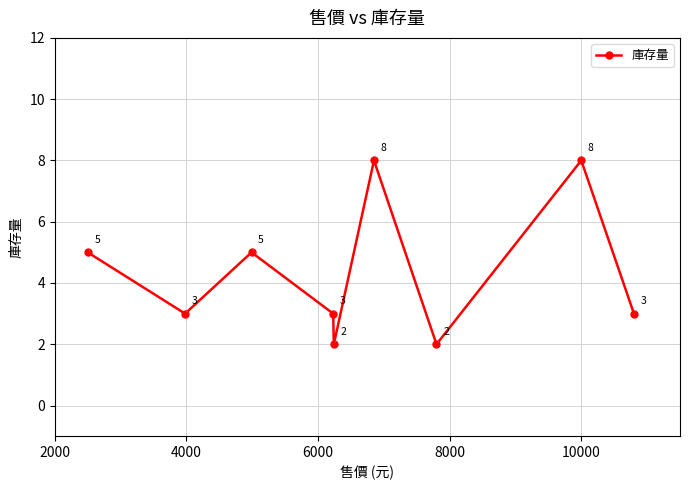

Count the values in the range 3 to 5.

5